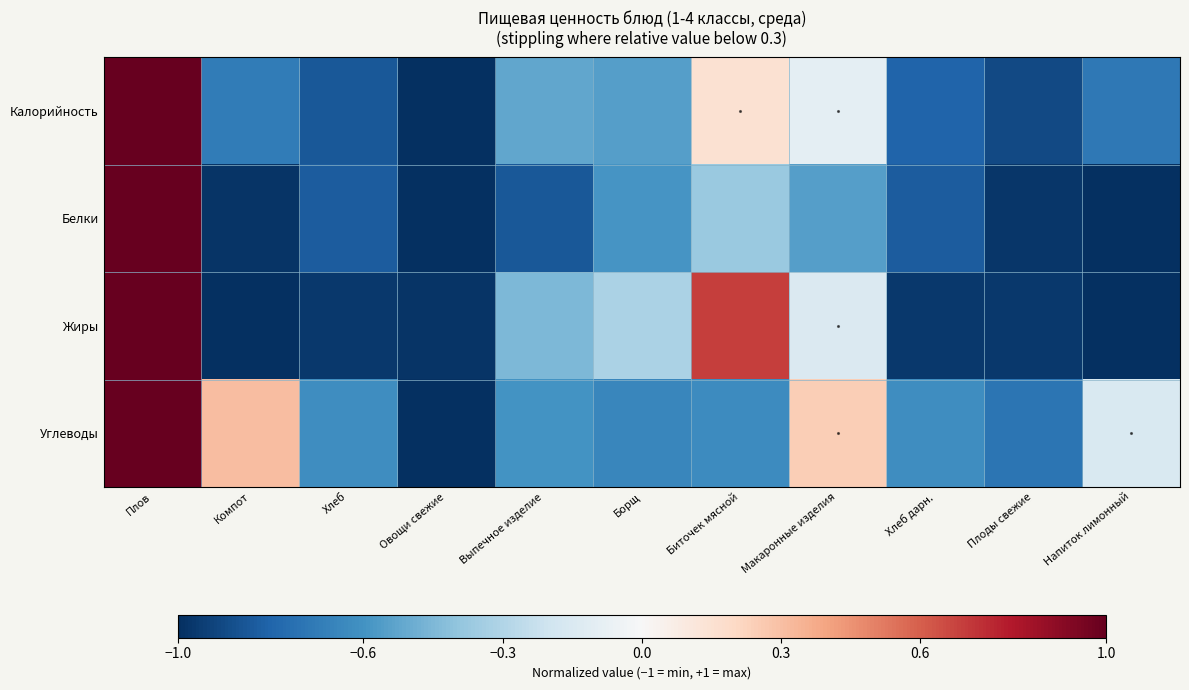

Rank the series at Макаронные изделия from lowest to highest value.

Белки, Жиры, Калорийность, Углеводы